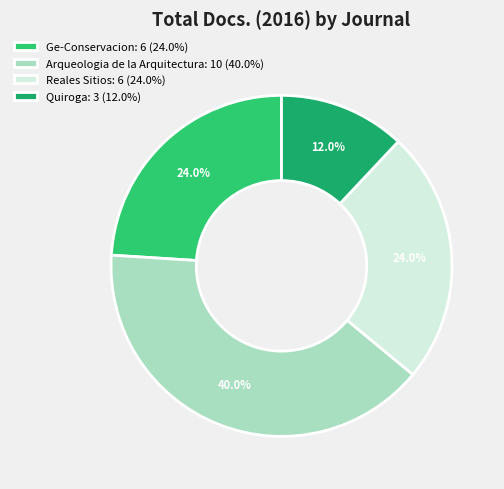

To the nearest percent, what is the average slice percentage?

25%